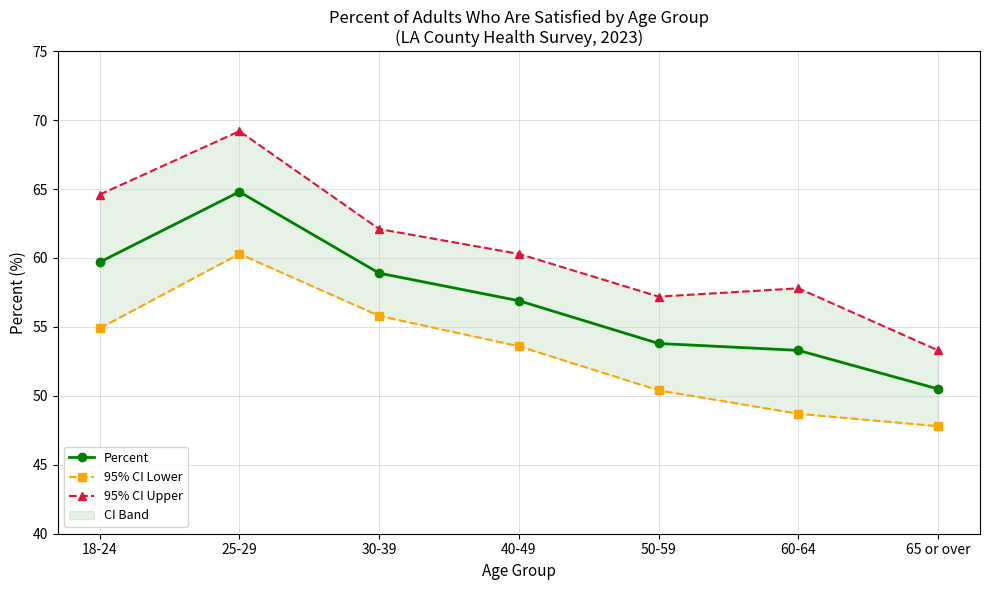

What is the sum of the Percent values at 25-29 and 40-49?

121.7